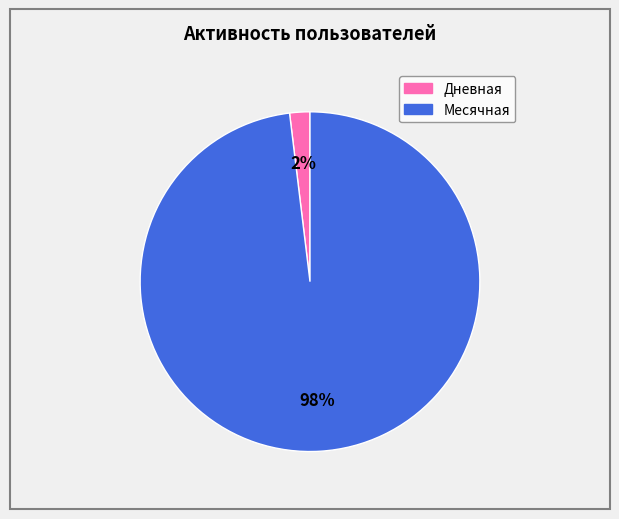

Count the number of slices in the pie.

2